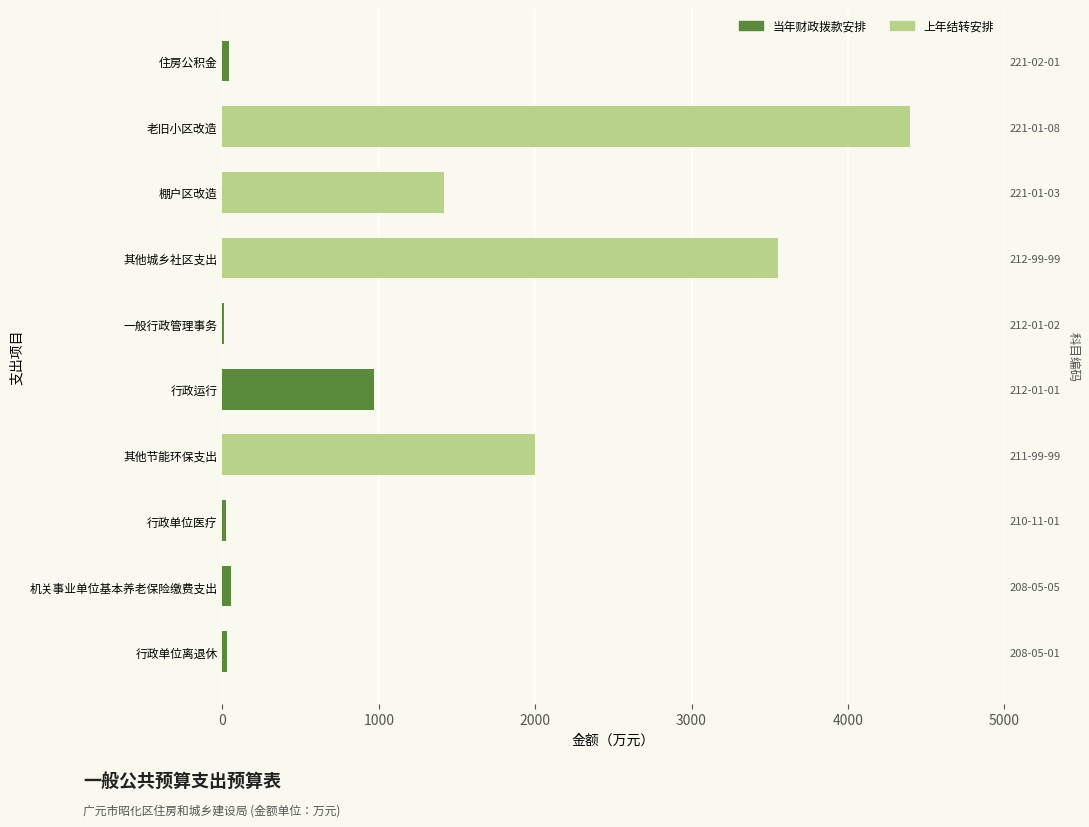

Which series changed the most between 棚户区改造 and 老旧小区改造?

上年结转安排